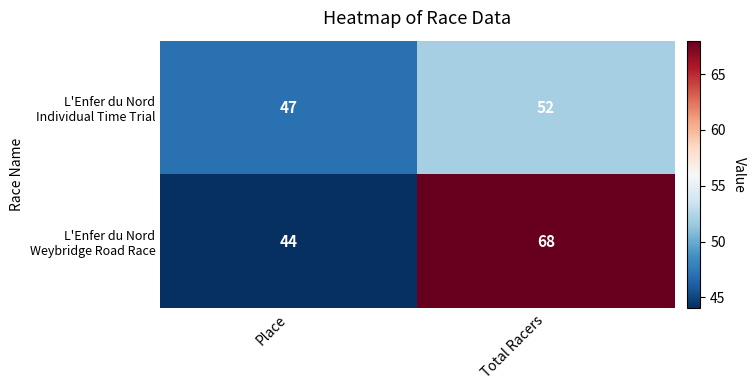

What is the difference between the highest and lowest values at Place?

3